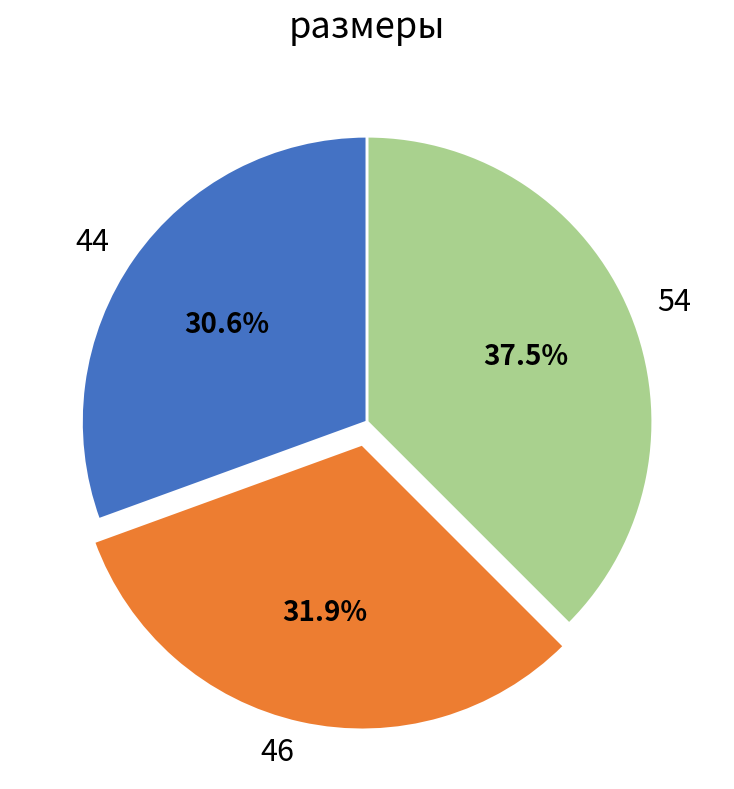

Does 46 represent more than half of the total?

No